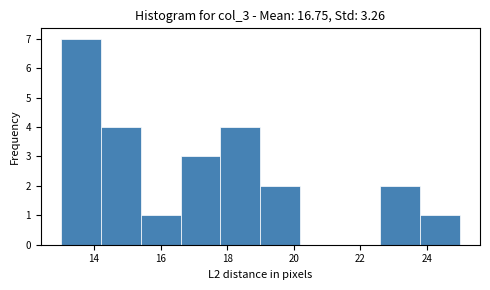

Over which range of the x-axis is the bar tallest?

13.0 to 14.2